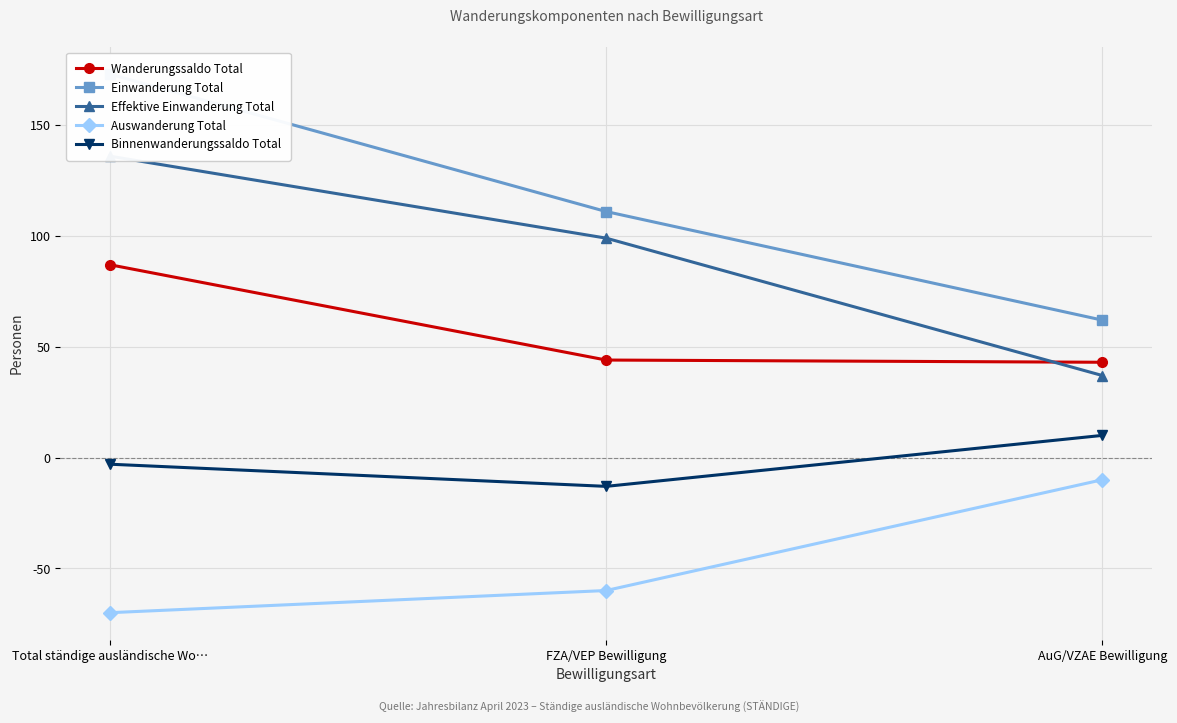

What is the value of the Auswanderung Total point at the 2nd from the left?

-60